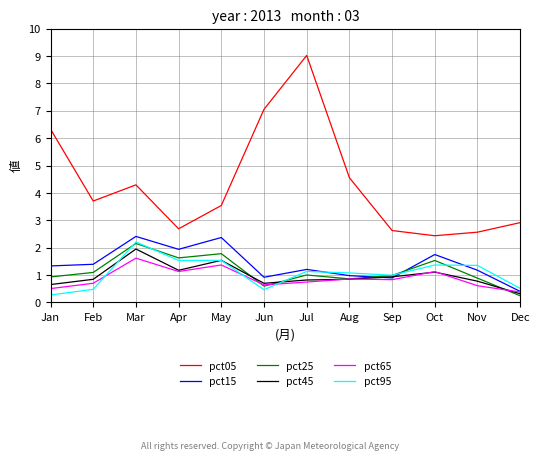

True or false: pct05 has a value of 0.8 at Sep.

False